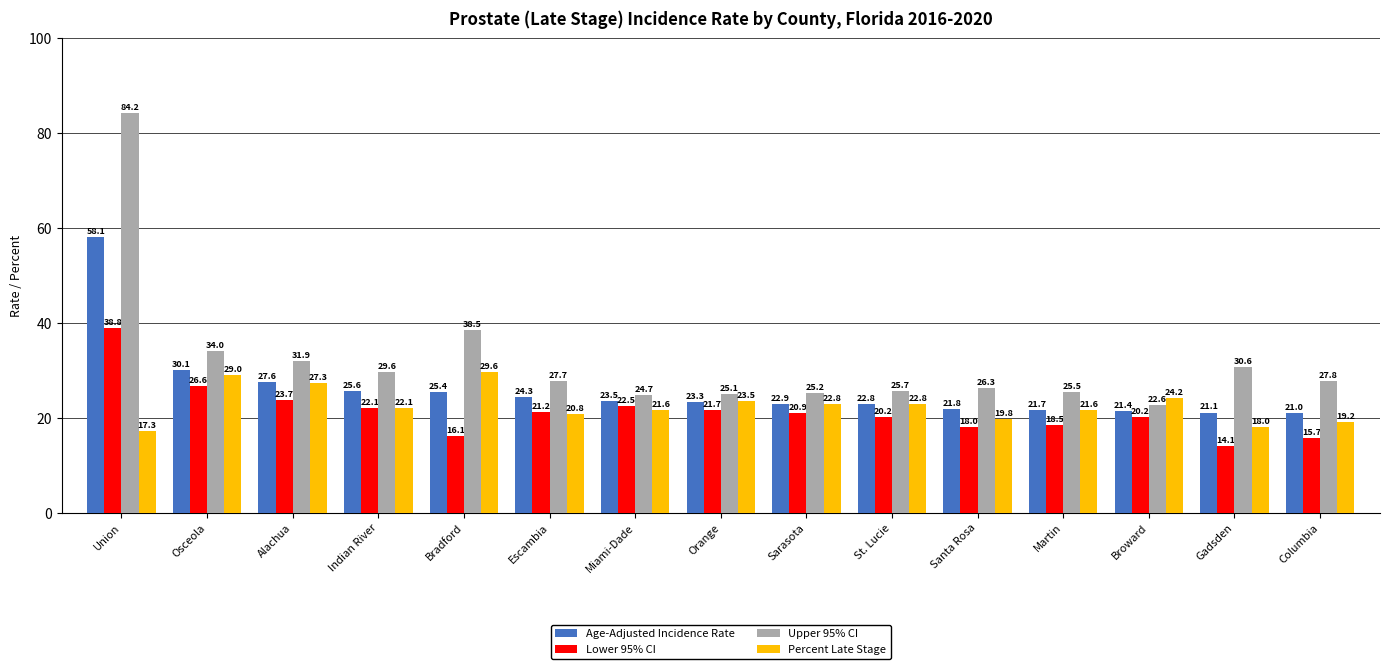

What is the difference between the highest and lowest values at Union?

66.9